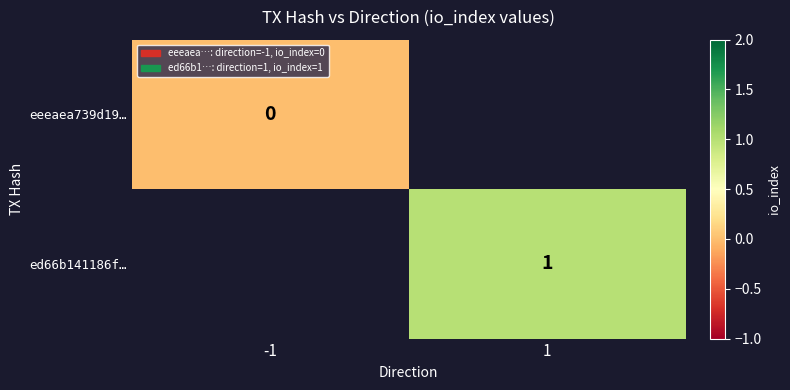

The value of ed66b141186f… at 1 is 2. True or false?

False